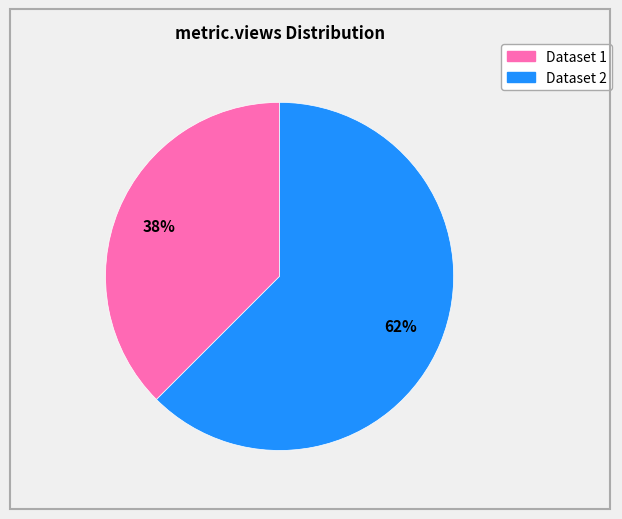

To the nearest percent, what is the average slice percentage?

50%